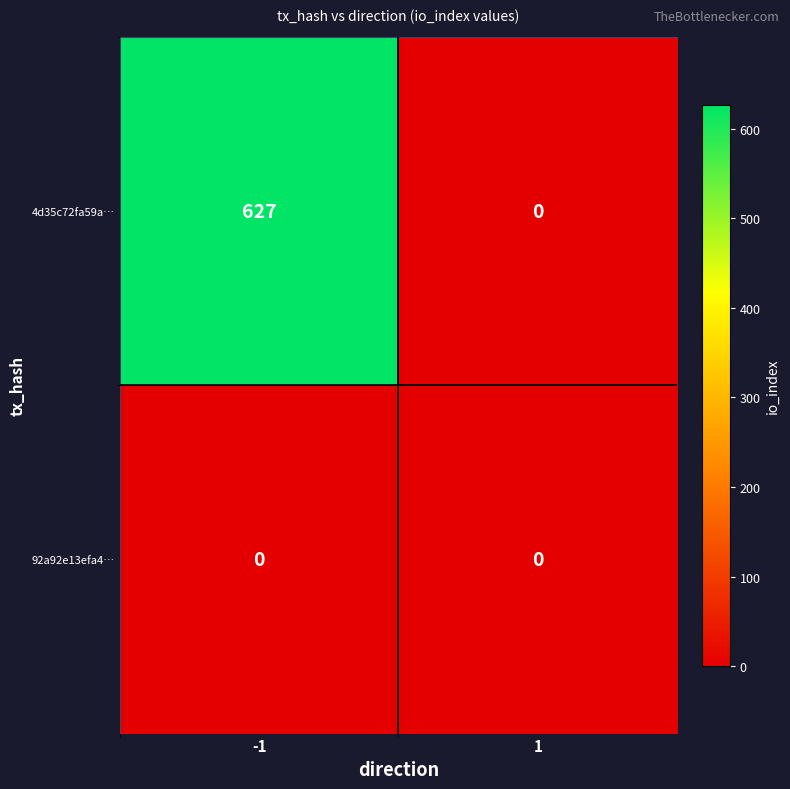

Reading right to left, transcribe all the data shown in this chart.

4d35c72fa59a…: 0	627
92a92e13efa4…: 0	0